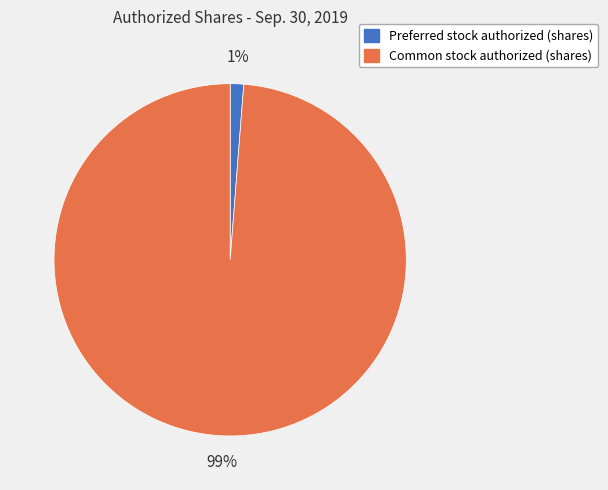

Is it true that Common stock authorized (shares) is 99% of the pie?

True